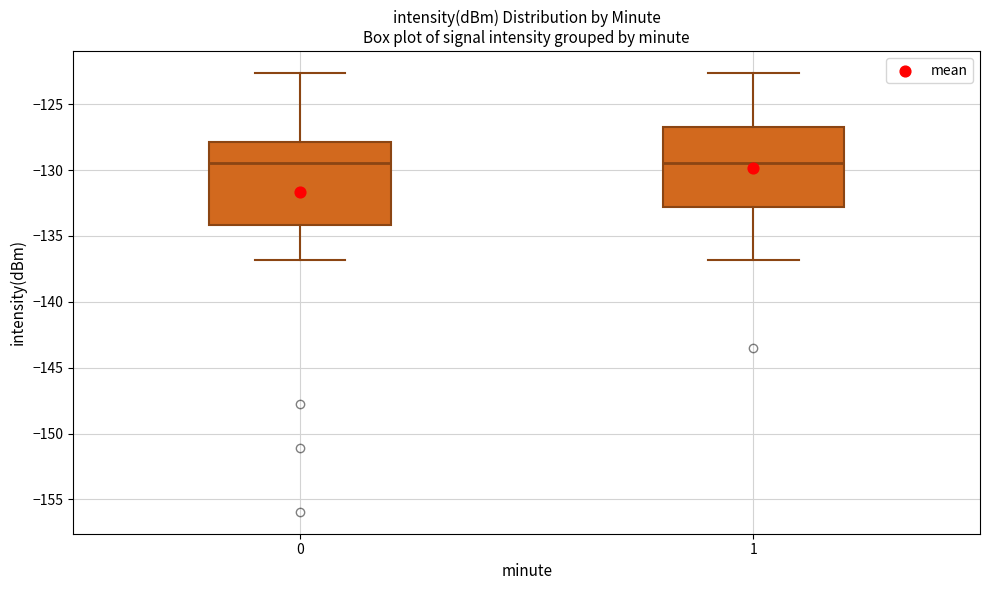

Where does the lower whisker of the box at x = 1 end on the y-axis? The values are not printed on the chart, so give them approximately, as read against the axis.

-137.0